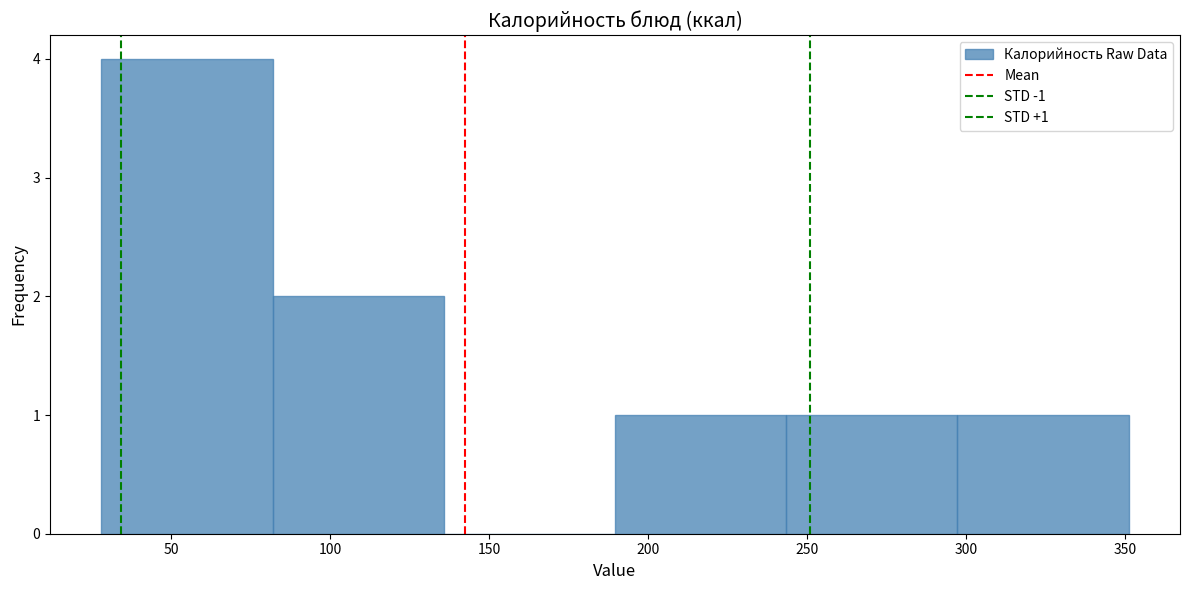

Over which range of the x-axis is the bar tallest?

30 to 80